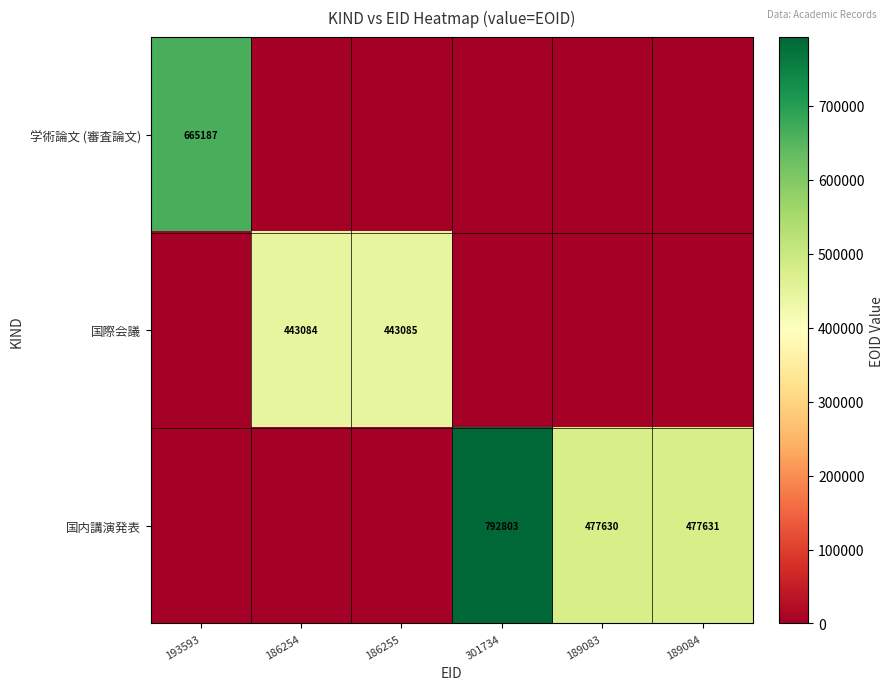

True or false: 国際会議 has a value of 443085 at 186255.

True